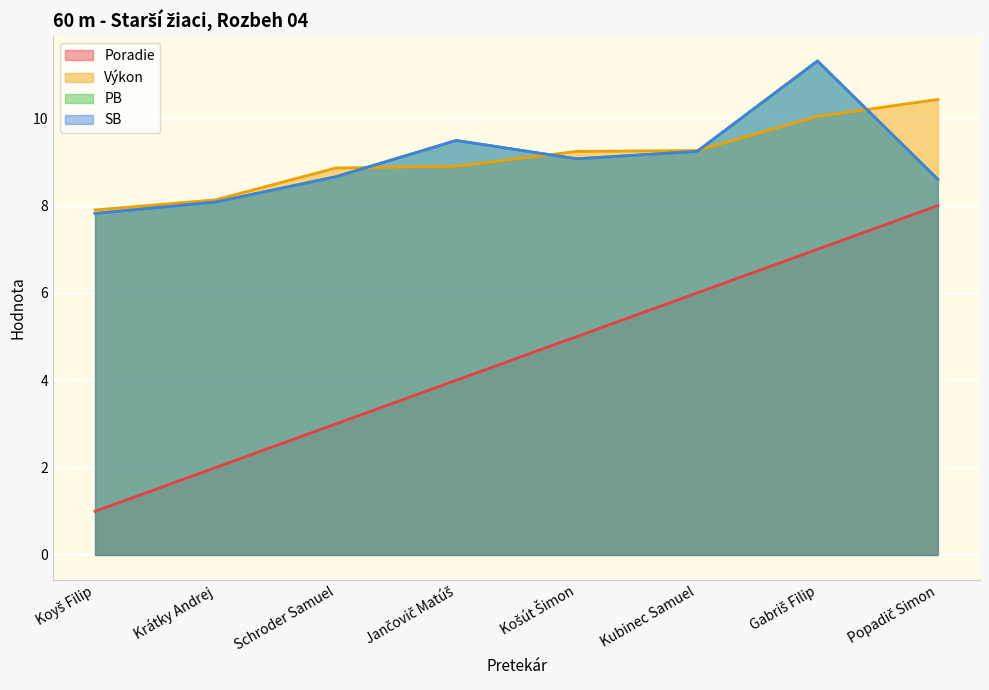

Reading left to right, what are all the values shown in this chart?

Poradie: Koyš Filip=1.0	Krátky Andrej=2.0	Schroder Samuel=3.0	Jančovič Matúš=4.0	Košút Šimon=5.0	Kubinec Samuel=6.0	Gabriš Filip=7.0	Popadič Simon=8.0
Výkon: Koyš Filip=7.9	Krátky Andrej=8.1	Schroder Samuel=8.9	Jančovič Matúš=8.9	Košút Šimon=9.2	Kubinec Samuel=9.3	Gabriš Filip=10.0	Popadič Simon=10.4
PB: Koyš Filip=7.8	Krátky Andrej=8.1	Schroder Samuel=8.7	Jančovič Matúš=9.5	Košút Šimon=9.1	Kubinec Samuel=9.2	Gabriš Filip=11.3	Popadič Simon=8.6
SB: Koyš Filip=7.8	Krátky Andrej=8.1	Schroder Samuel=8.7	Jančovič Matúš=9.5	Košút Šimon=9.1	Kubinec Samuel=9.2	Gabriš Filip=11.3	Popadič Simon=8.6